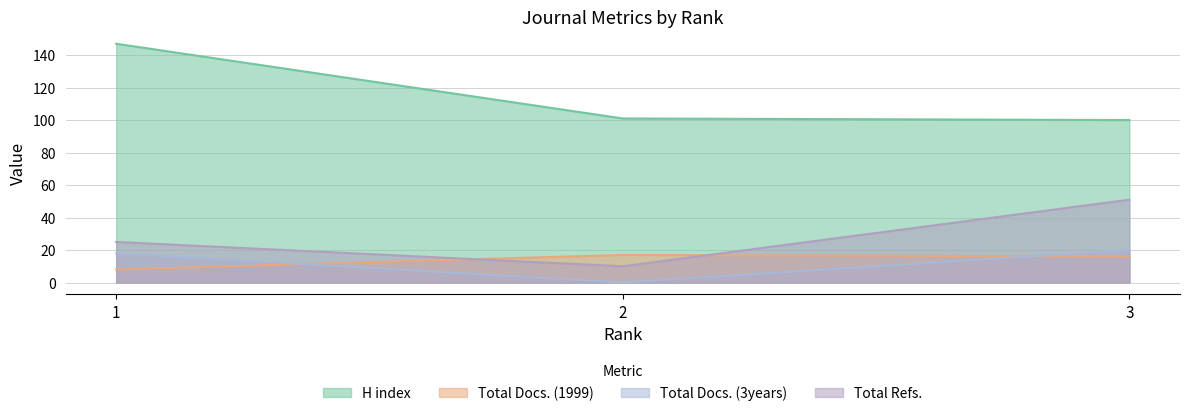

How many lines are shown in the chart?

4